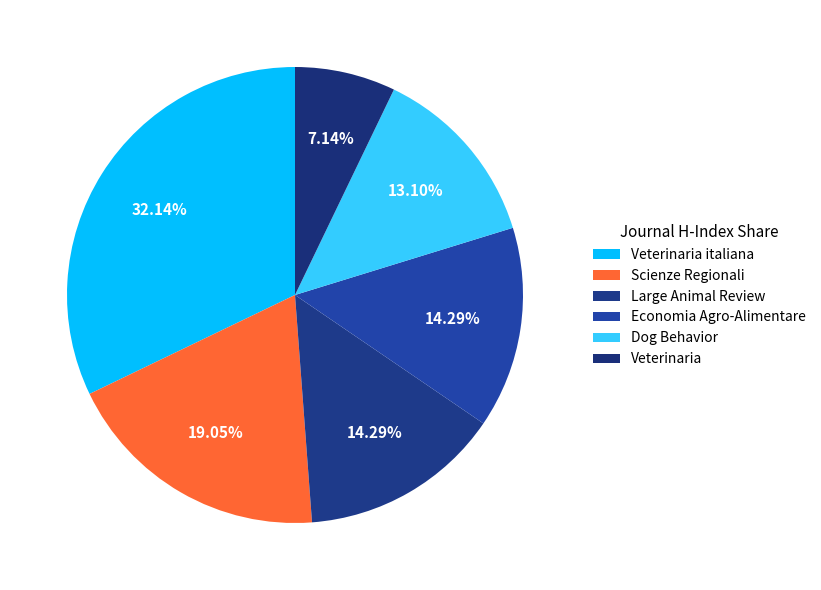

Which slice is the smallest?

Veterinaria